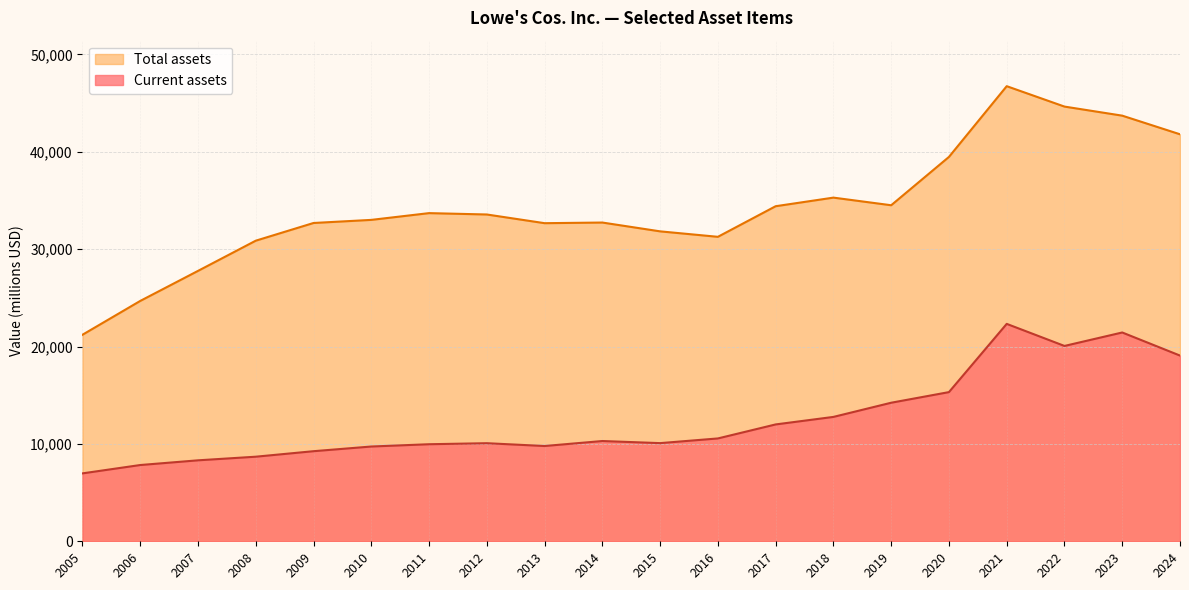

What is the minimum value shown in the chart?

6974